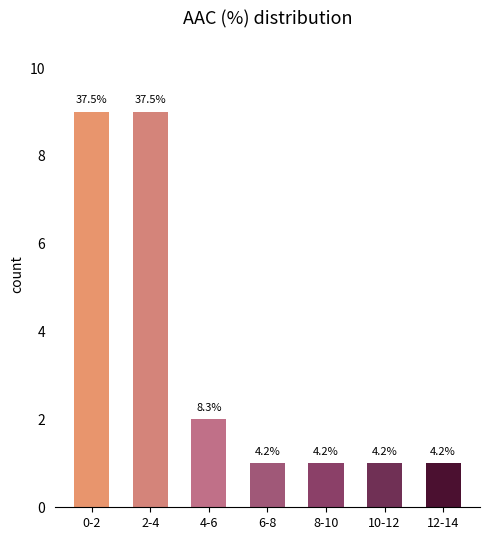

What is the change in value from 2-4 to 4-6?

-7